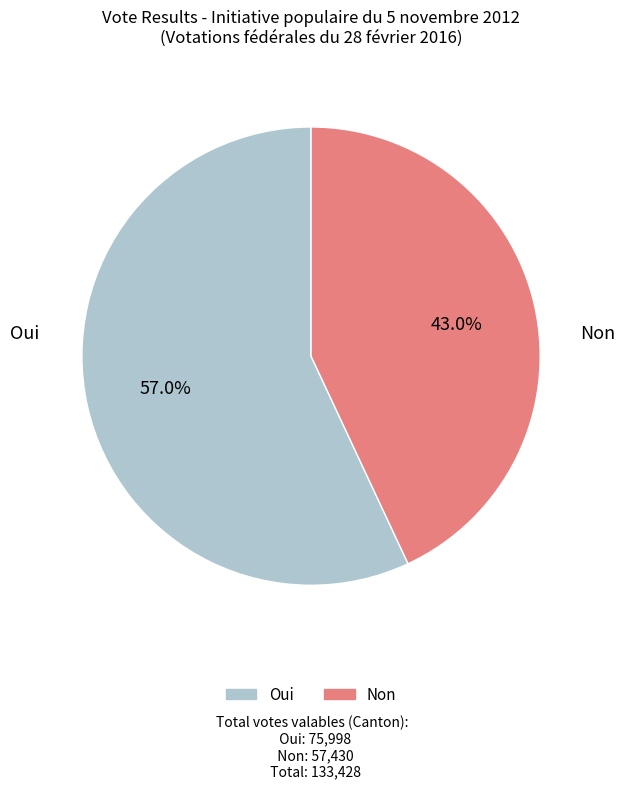

How many segments does this pie chart have?

2